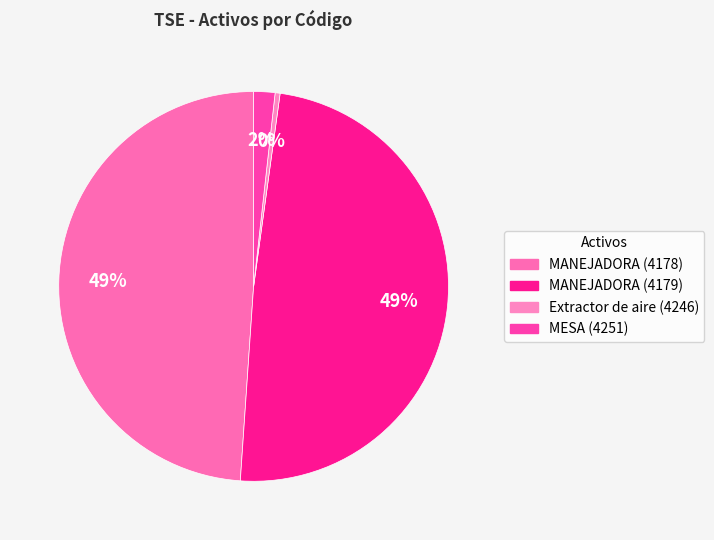

Rank the categories by value from highest to lowest.

MANEJADORA (4178), MANEJADORA (4179), MESA (4251), Extractor de aire (4246)